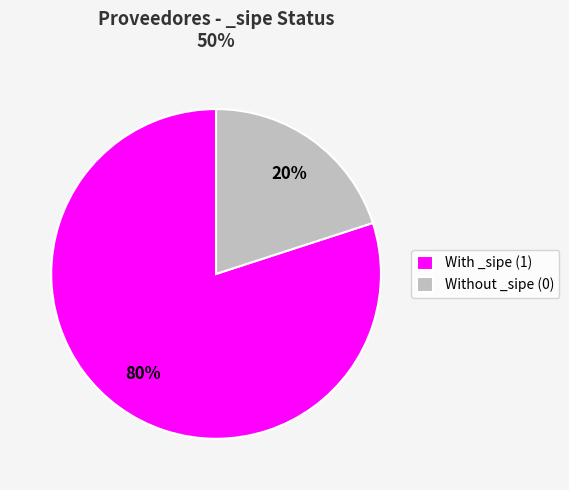

Is the sum of With _sipe (1) and Without _sipe (0) greater than half?

Yes